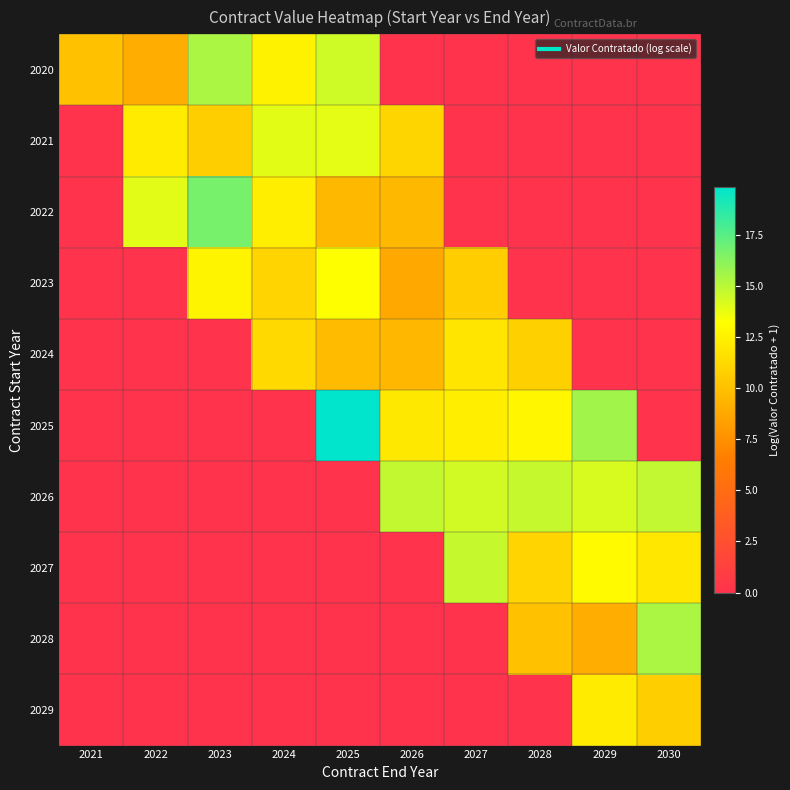

At 2027, list the series in order from smallest to largest.

2020, 2021, 2022, 2028, 2029, 2023, 2024, 2025, 2026, 2027